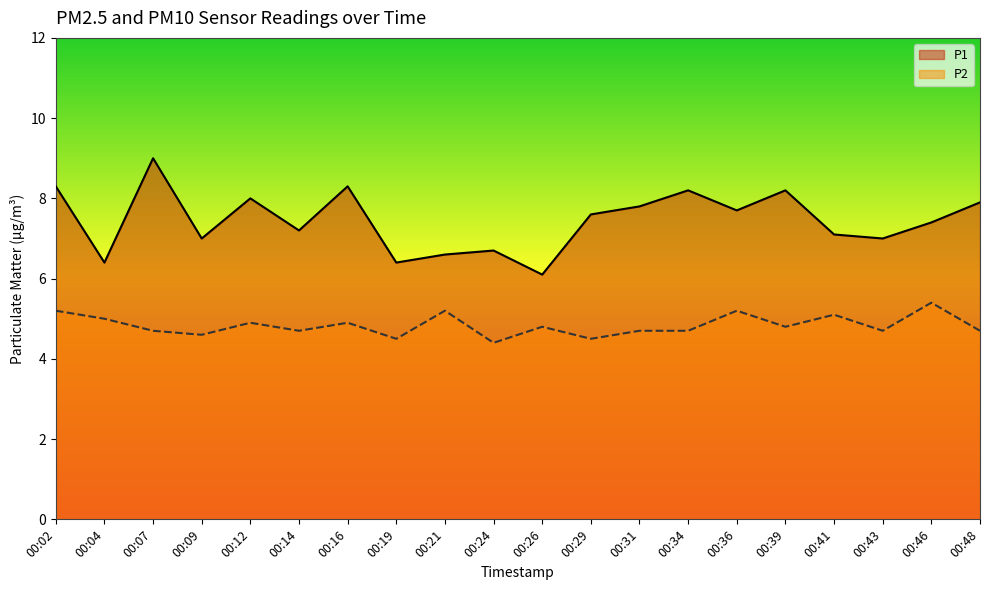

List the series in order of their peak value, lowest first.

P2, P1